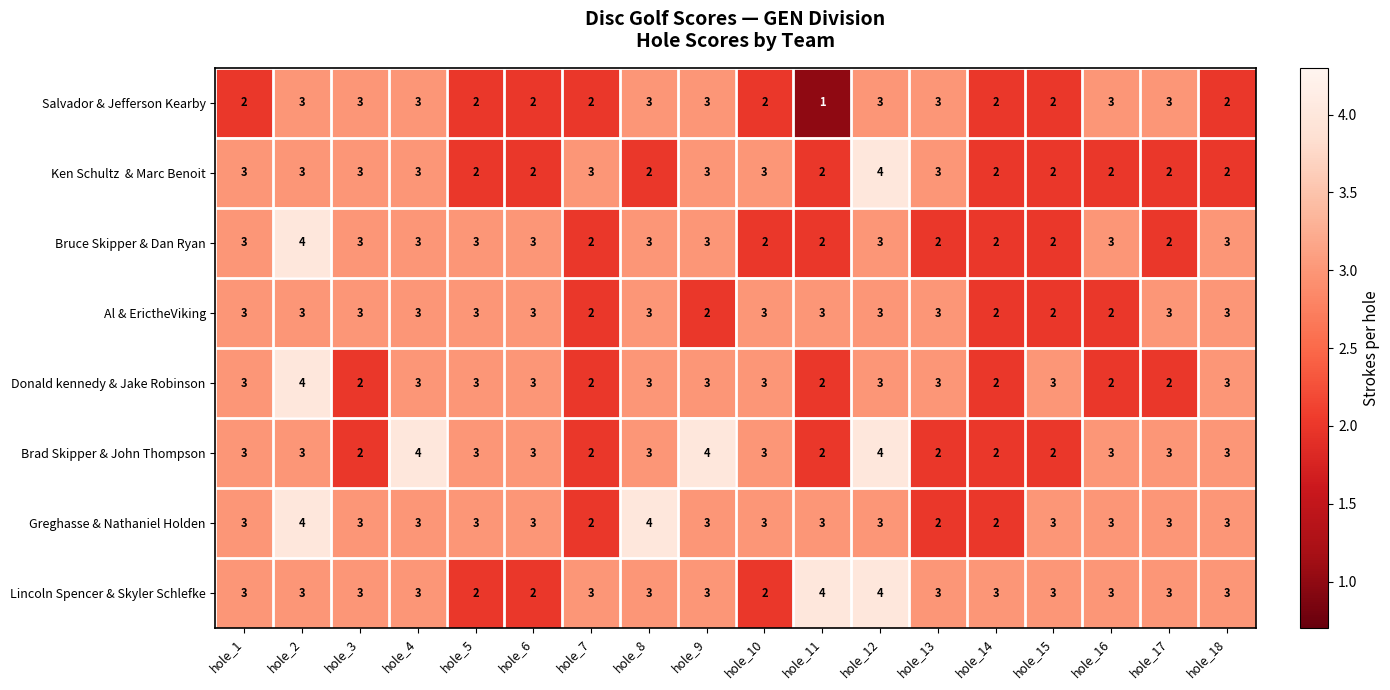

The value of Greghasse & Nathaniel Holden at hole_4 is 2. True or false?

False